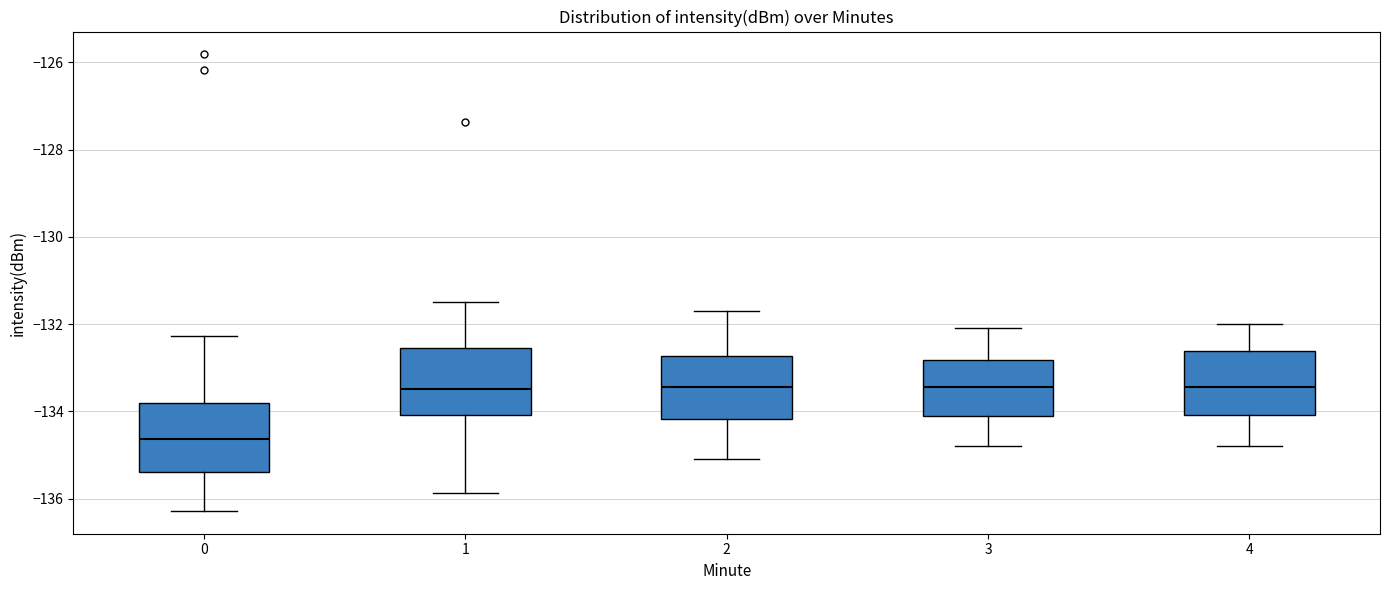

Where does the lower whisker of the box at x = 0 end on the y-axis? The values are not printed on the chart, so give them approximately, as read against the axis.

-136.2